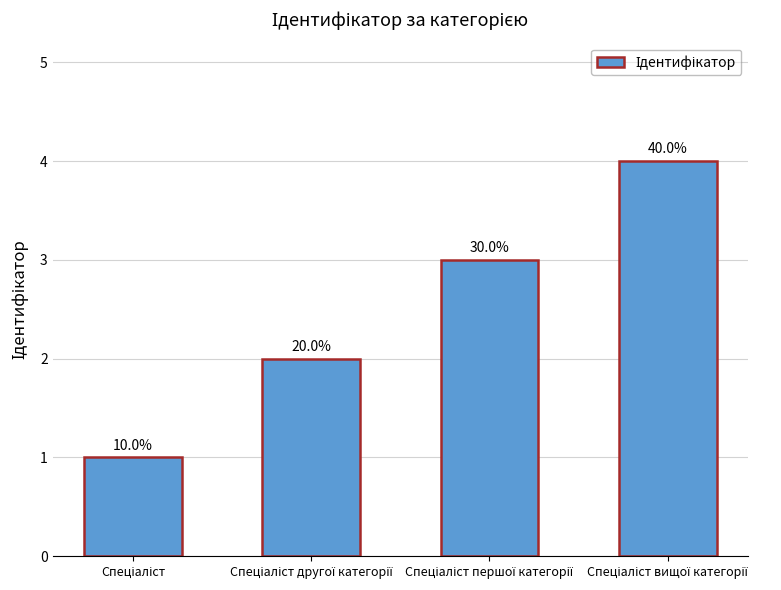

What is the sum of the values at Спеціаліст and Спеціаліст другої категорії?

3